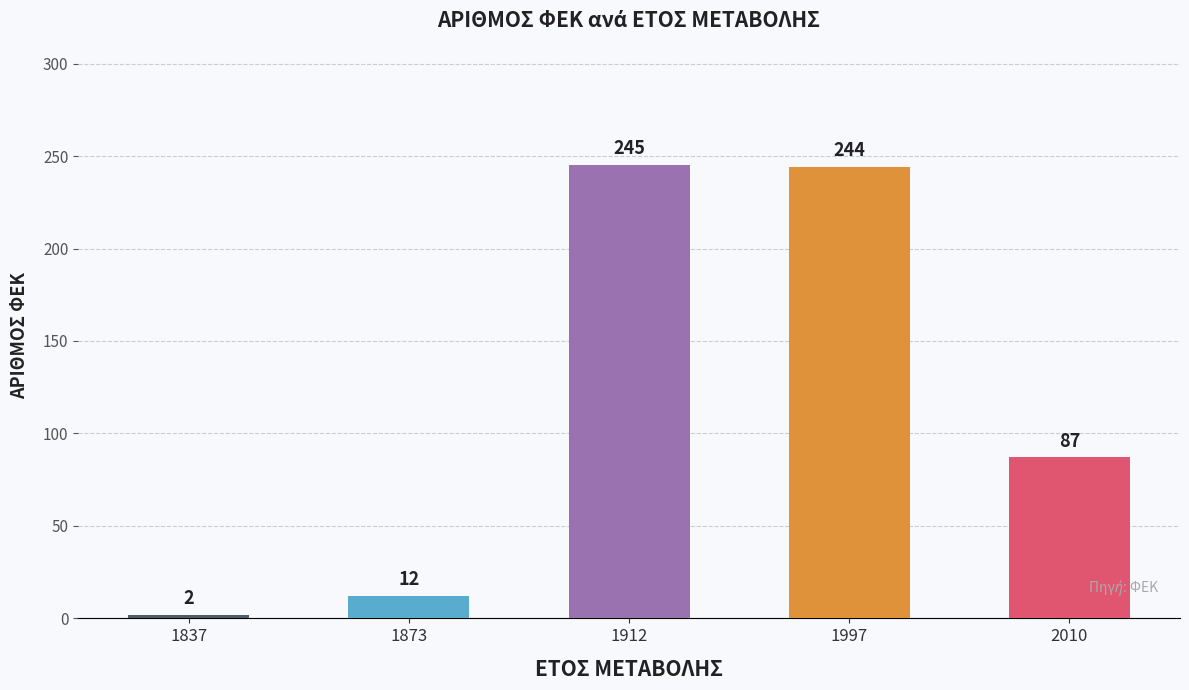

True or false: the data shows 31 at 2010.

False